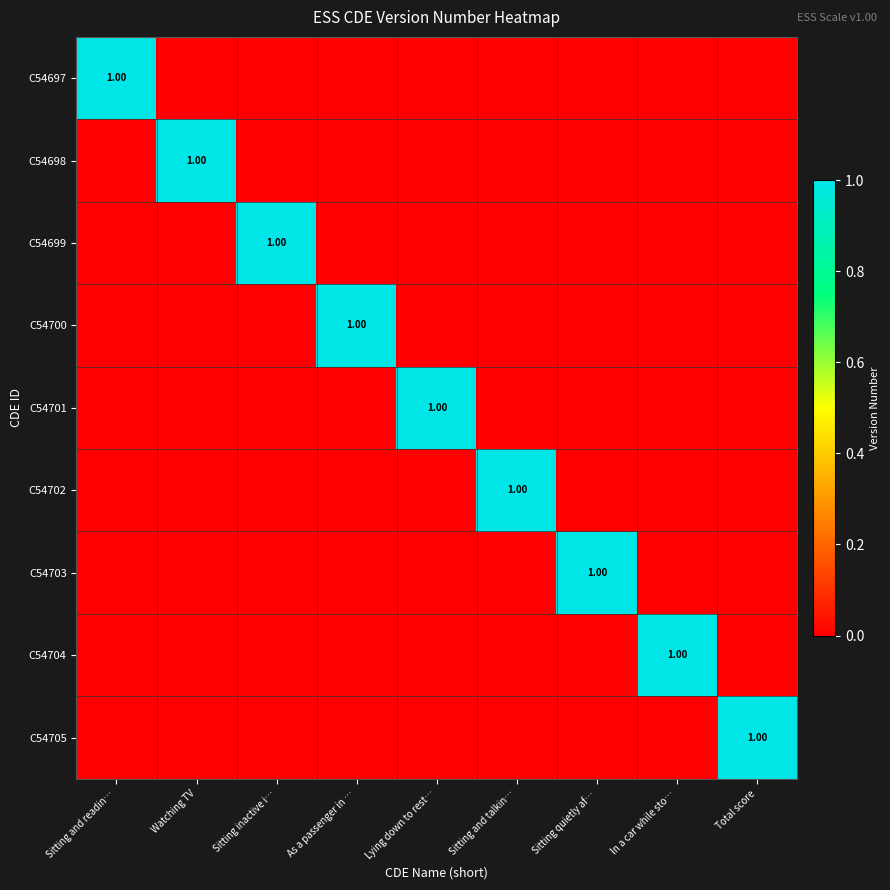

How many data points does each series have?

9